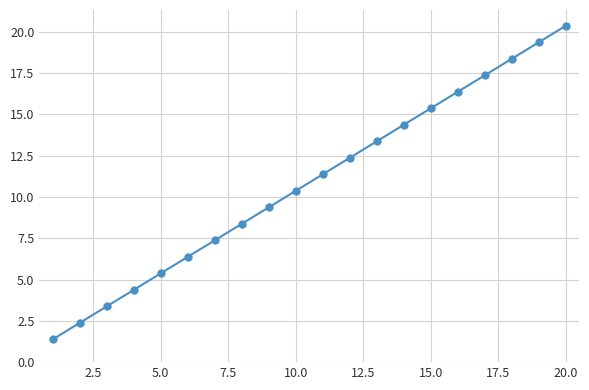

What is the smallest value displayed?

1.4